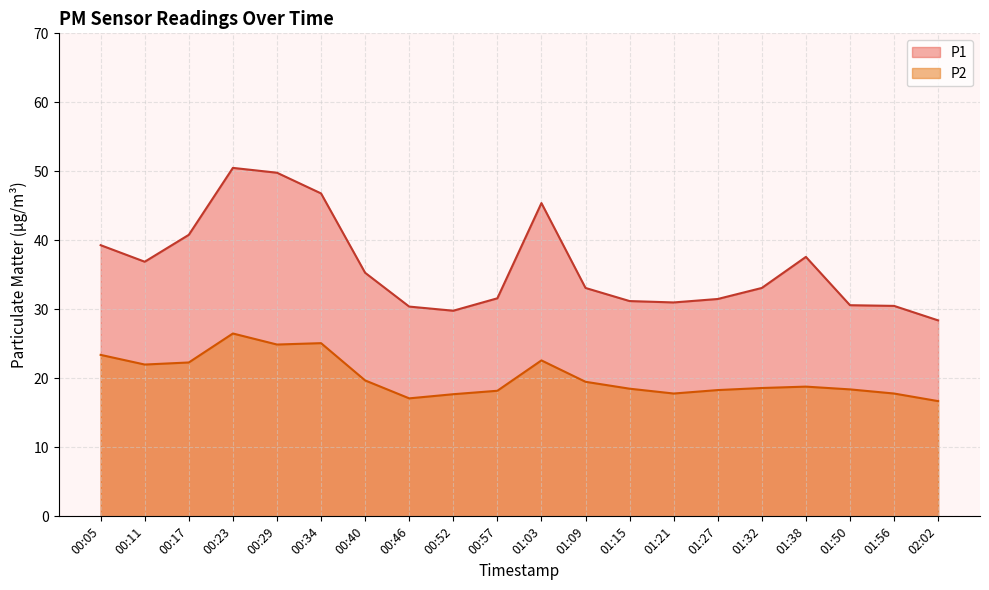

At which label does P2 reach its peak?

00:23